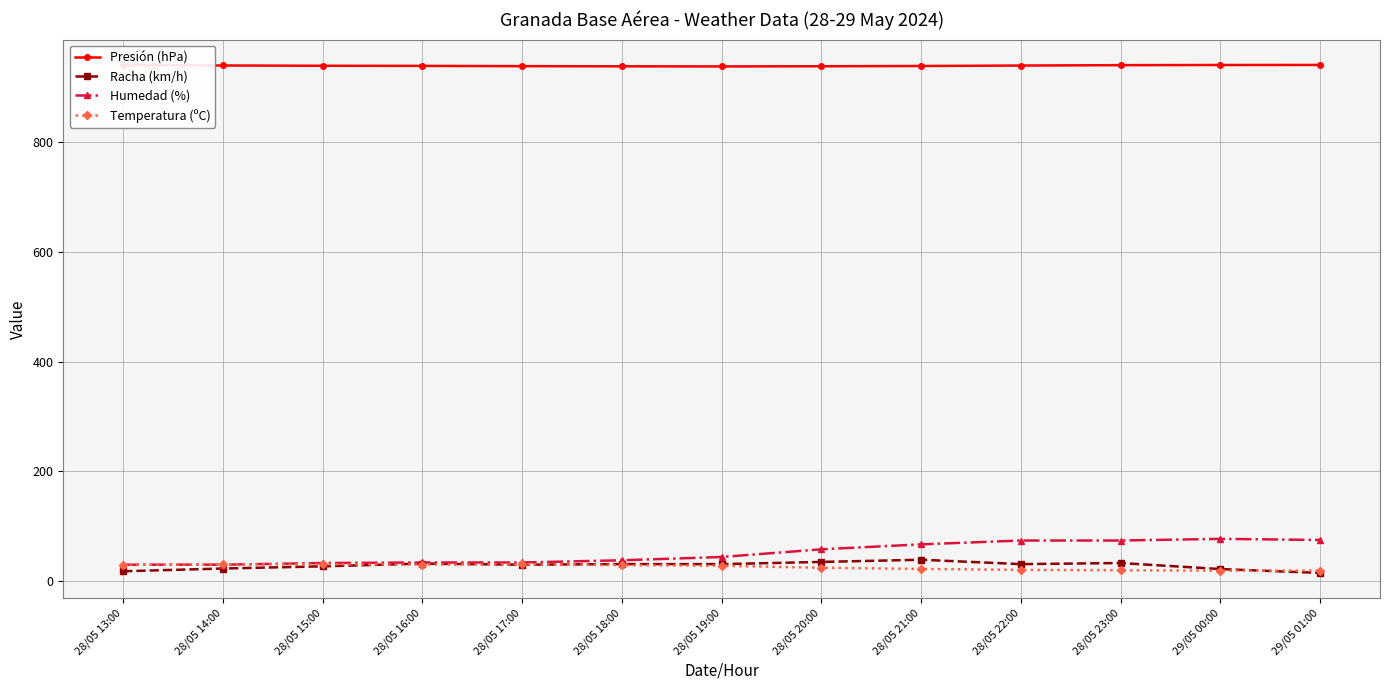

Is the value of Presión (hPa) at 28/05 15:00 greater than the value of Humedad (%) at 28/05 15:00?

Yes